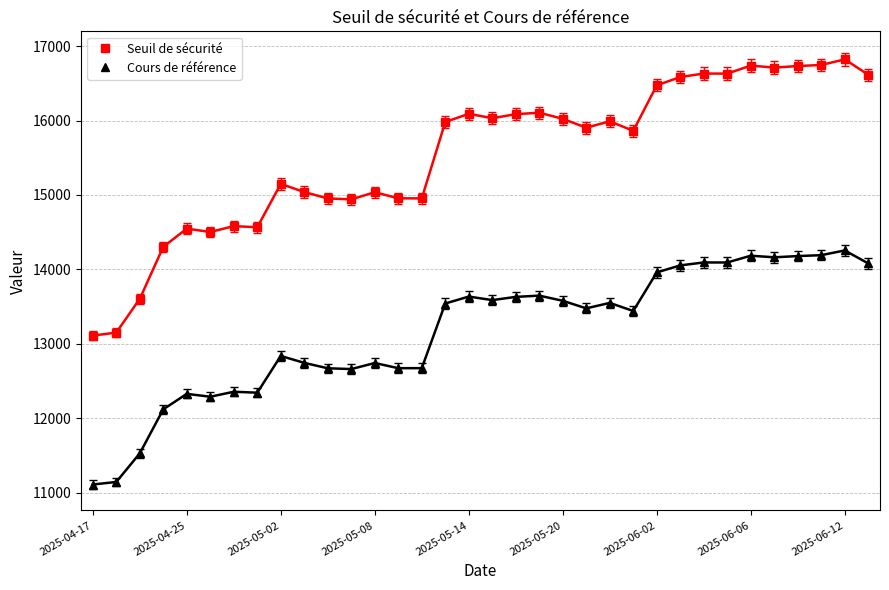

True or false: Cours de référence and Seuil de sécurité intersect in this chart.

False